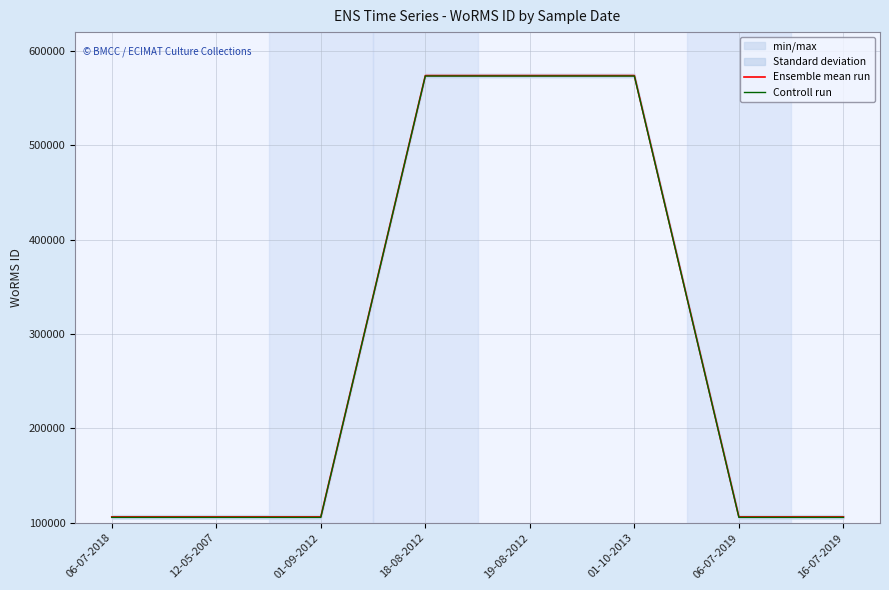

What is the difference between the highest and lowest values at 01-09-2012?

500